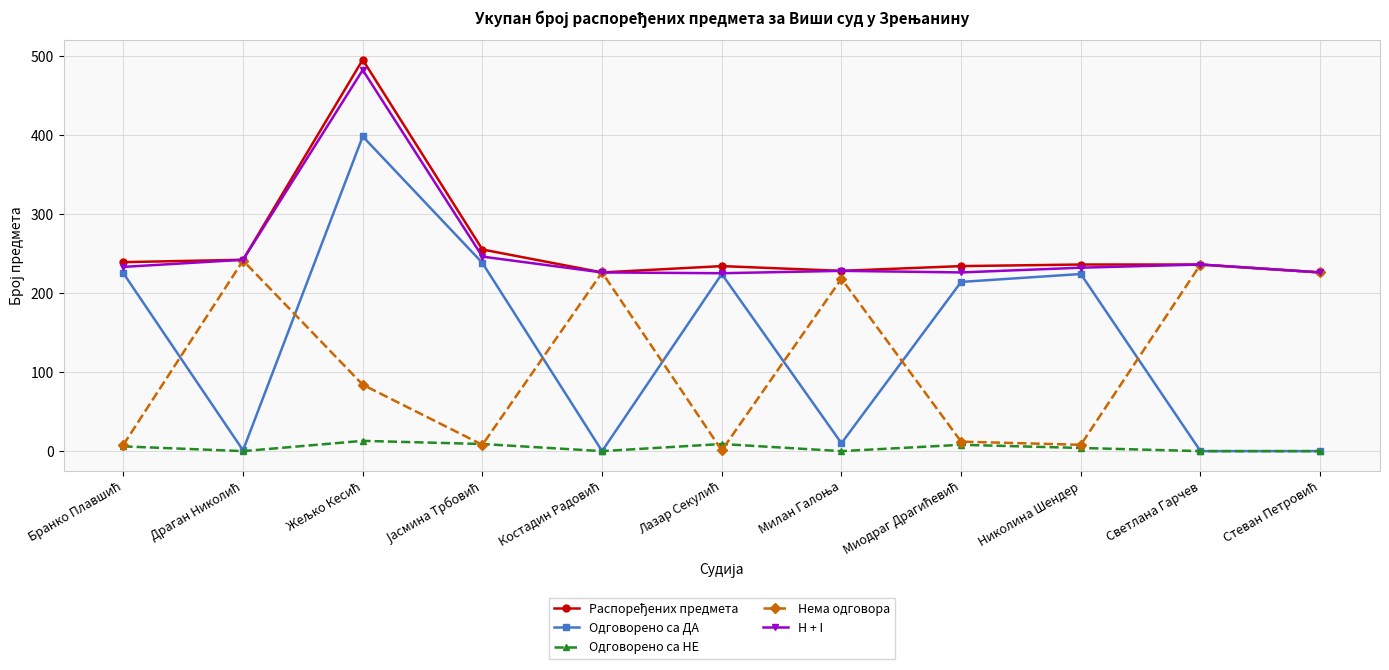

In Одговорено са ДА, how many points are higher than both neighbors (excluding endpoints)?

3